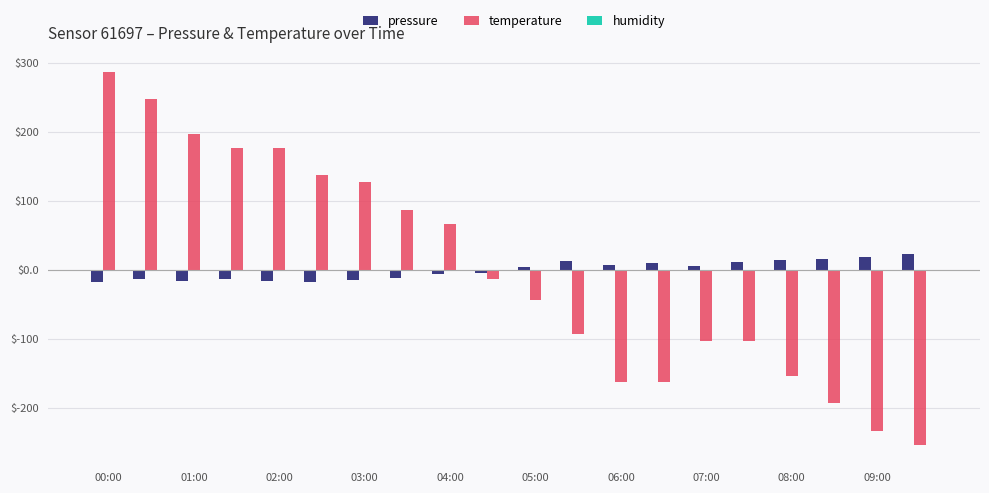

At how many categories does at least one series exceed 164?

5